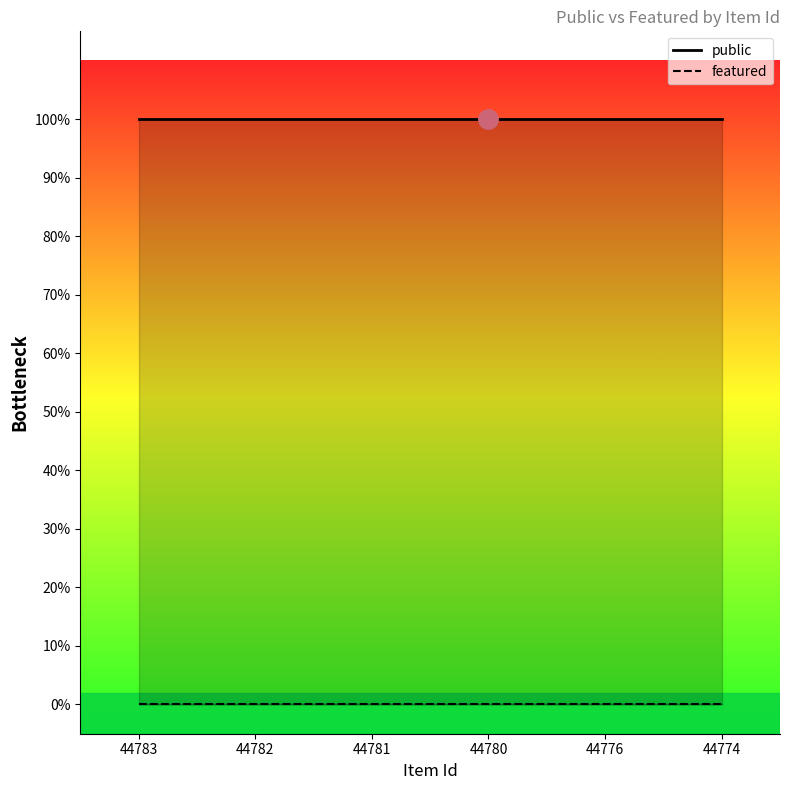

Which has a higher value, 44781 or 44776?

44781